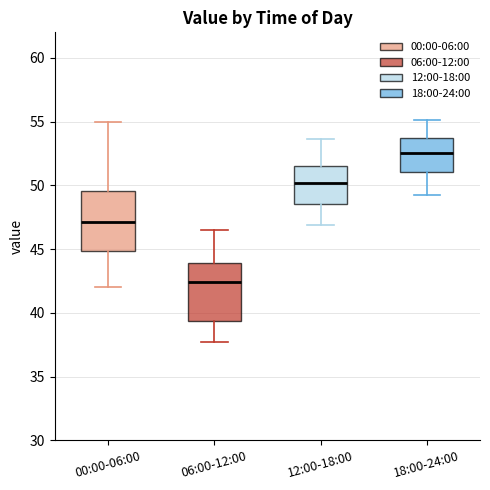

Reading left to right, transcribe this box plot: for each box, give where its median line is, the range the box spans, and where its two whiskers end, as read against the y-axis. The values are not printed on the chart, so give them approximately, as read against the axis.

00:00-06:00: median 47.0, box 45.0 to 49.5, whiskers 42.0 to 55.0
06:00-12:00: median 42.5, box 39.5 to 44.0, whiskers 37.5 to 46.5
12:00-18:00: median 50.0, box 48.5 to 51.5, whiskers 47.0 to 53.5
18:00-24:00: median 52.5, box 51.0 to 53.5, whiskers 49.0 to 55.0